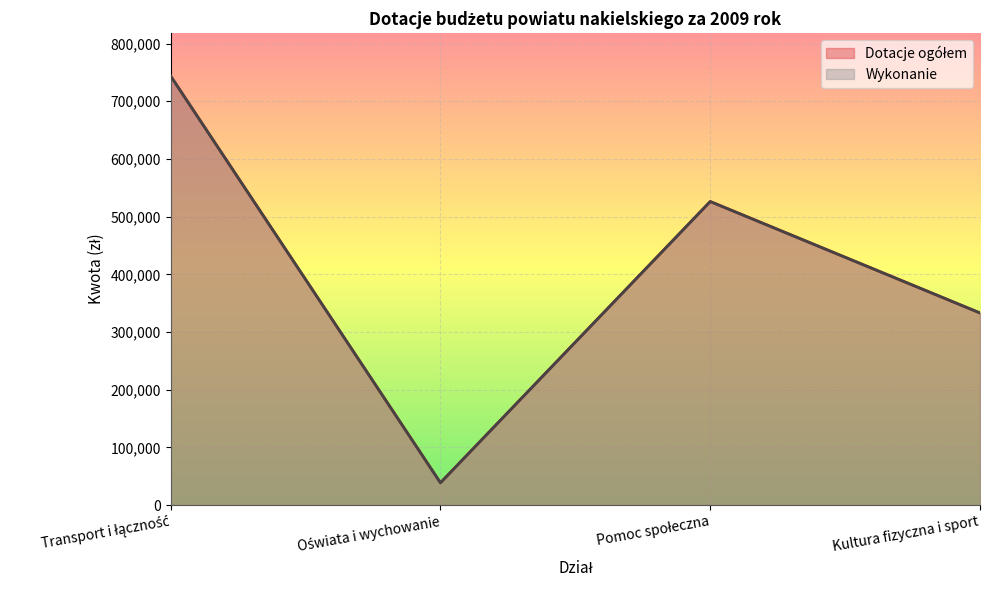

How many lines are shown in the chart?

2